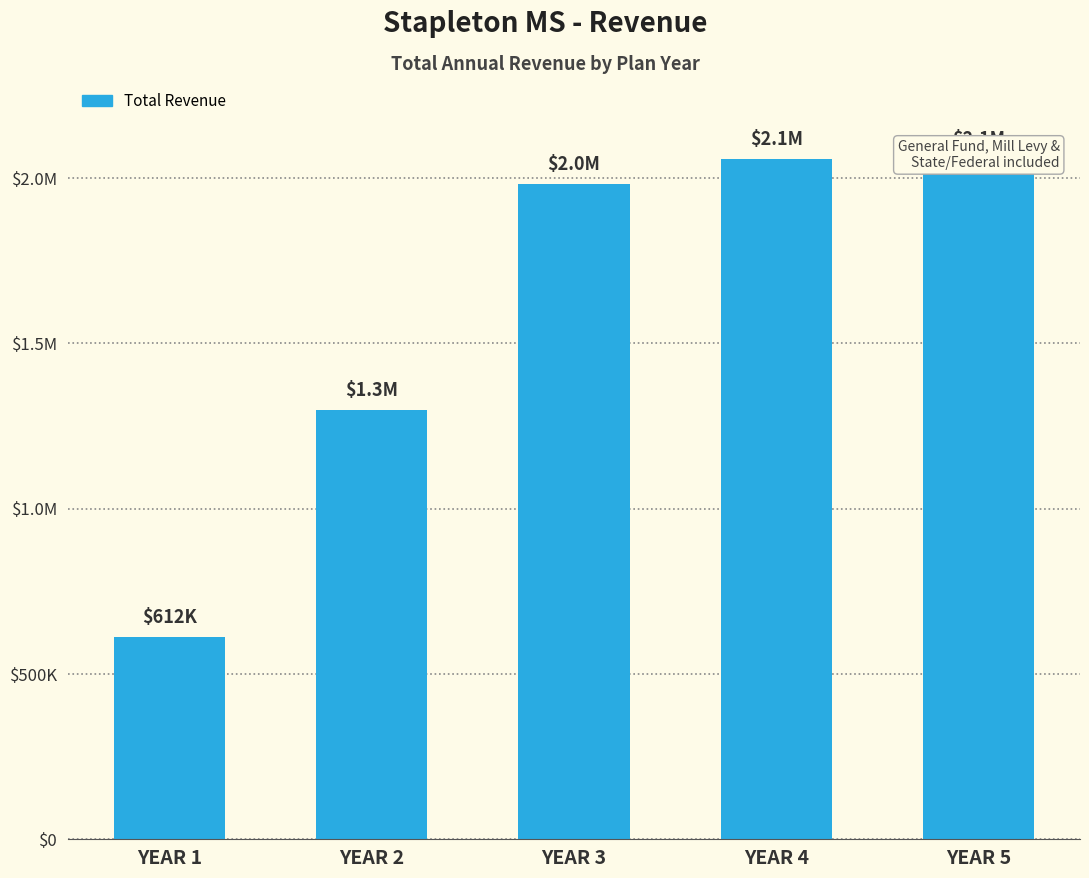

What is the average value?

1601915